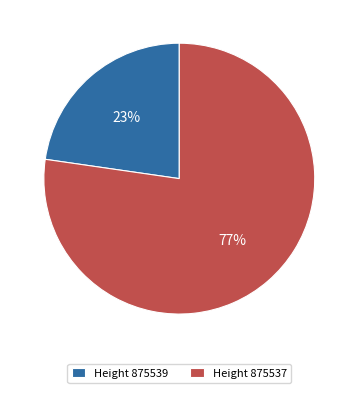

Which category accounts for the majority?

Height 875537